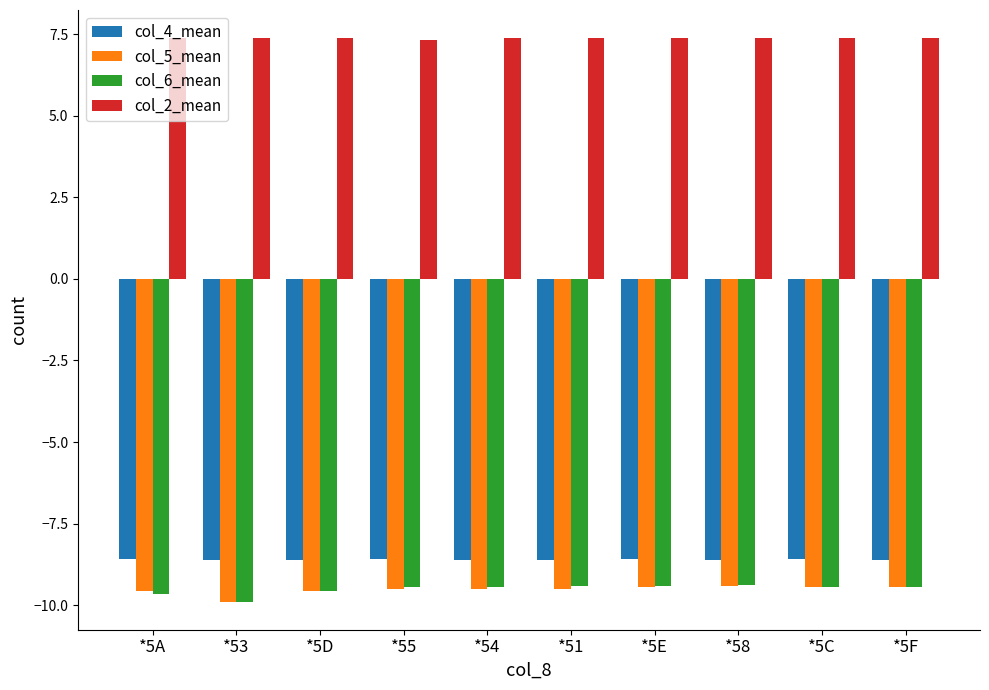

The col_2_mean series shows 7.4 at *51. True or false?

True